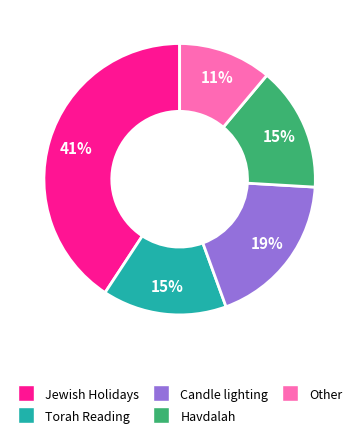

The Other slice represents 21% of the pie. True or false?

False